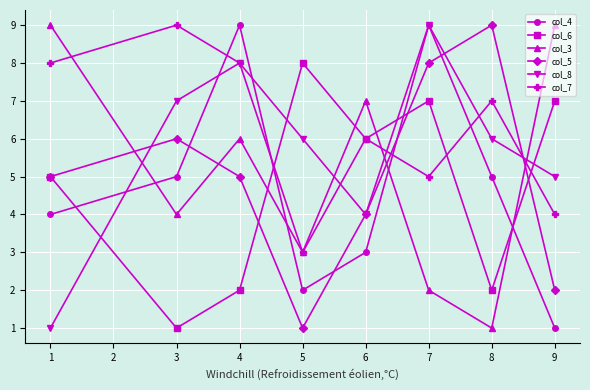

What is the average value of the col_6 series?

5